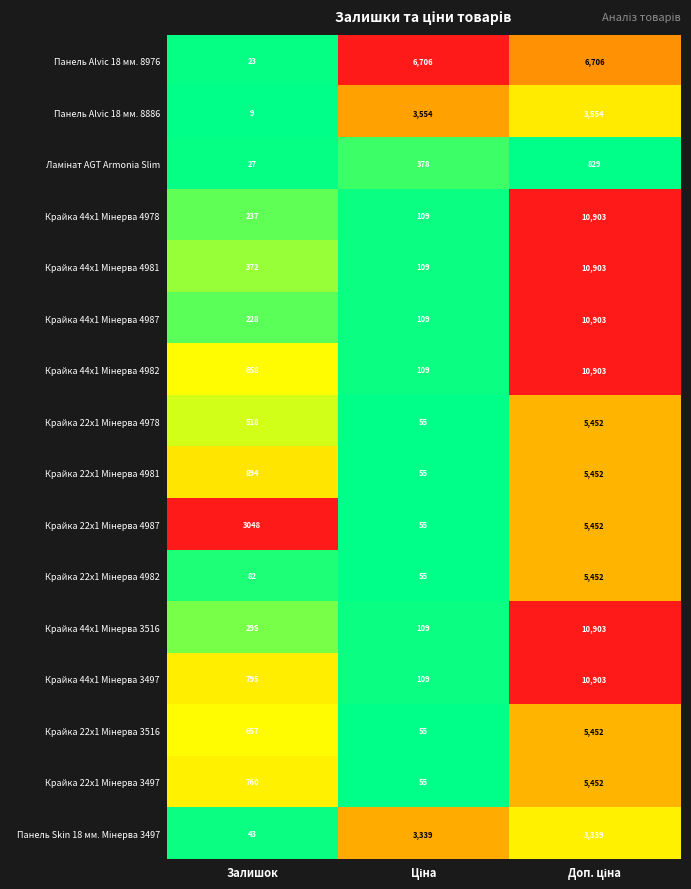

What is the spread (max minus min) of values at Залишок?

3039